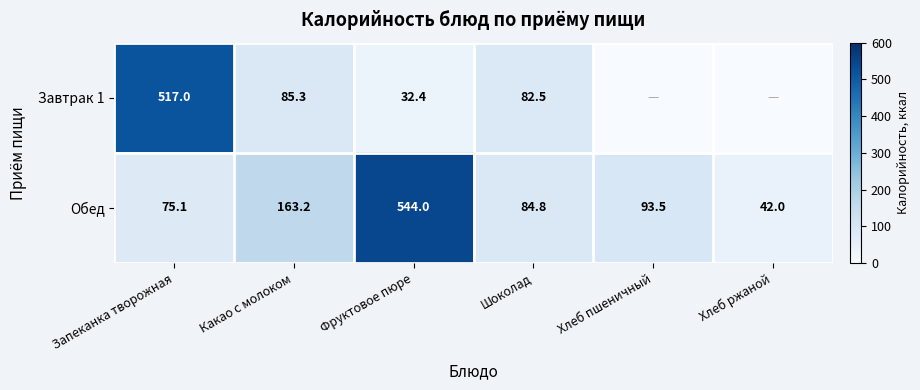

Is it true that Завтрак 1 equals 517.0 at Запеканка творожная?

True